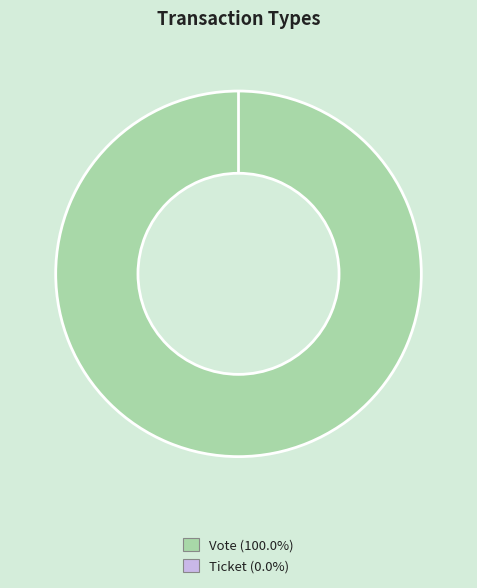

Count the number of slices in the pie.

2